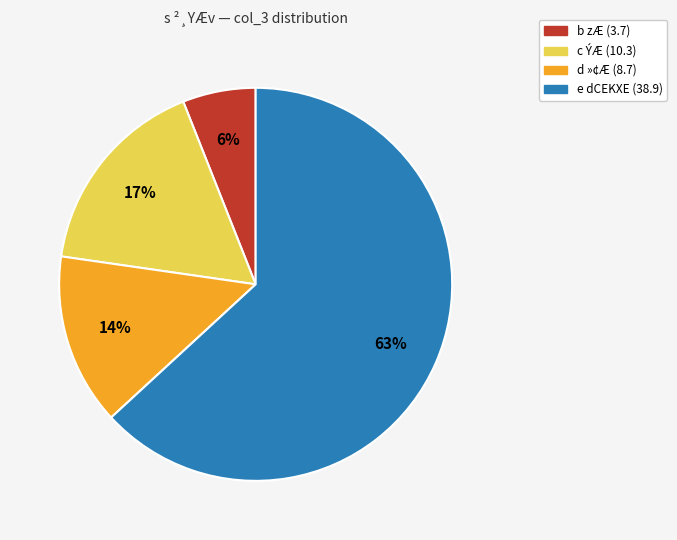

To the nearest percent, what is the difference between the largest and smallest slice percentages?

57%